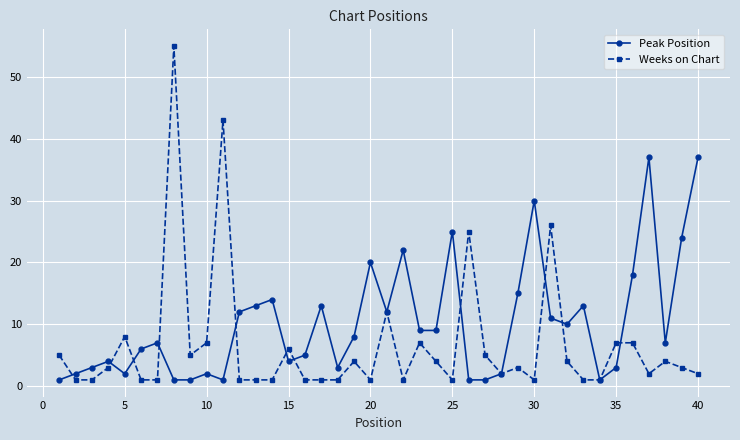

What is the greatest value displayed?

55